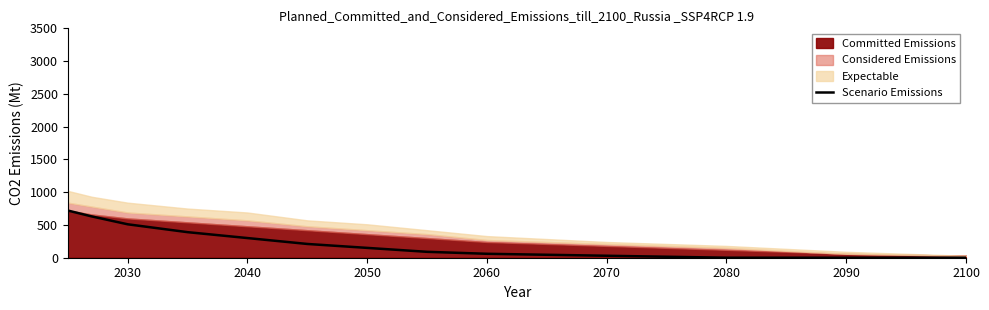

Does the chart display data point markers on the line(s)?

No